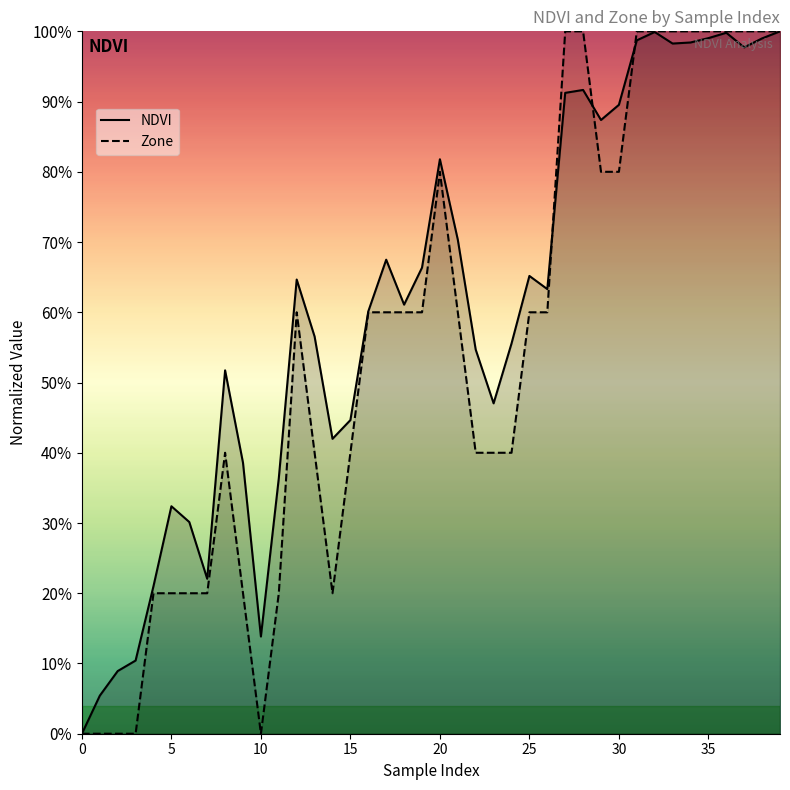

Which series has the largest total across all categories?

NDVI